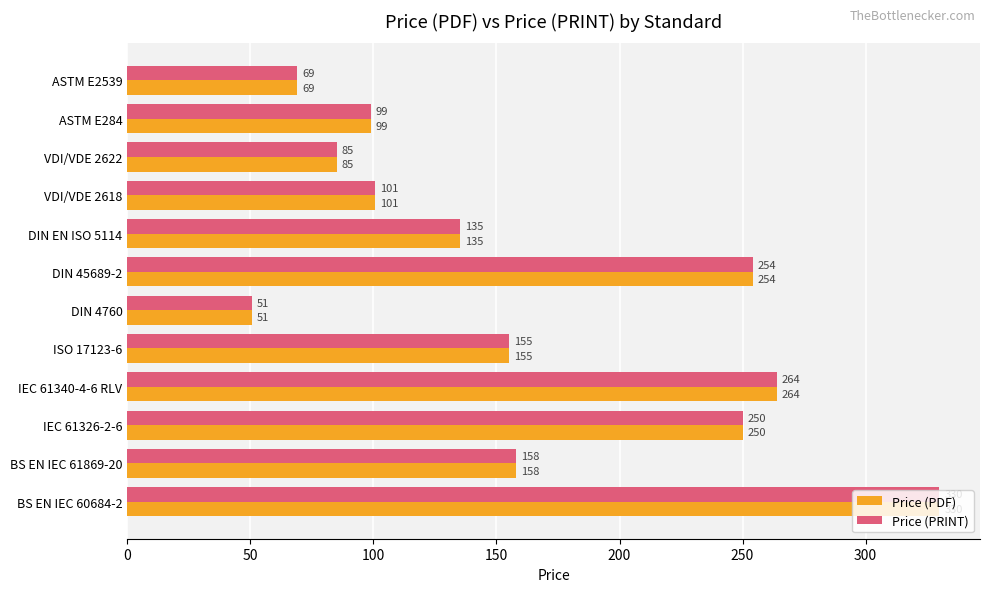

What is the average value of the Price (PDF) series?

162.6